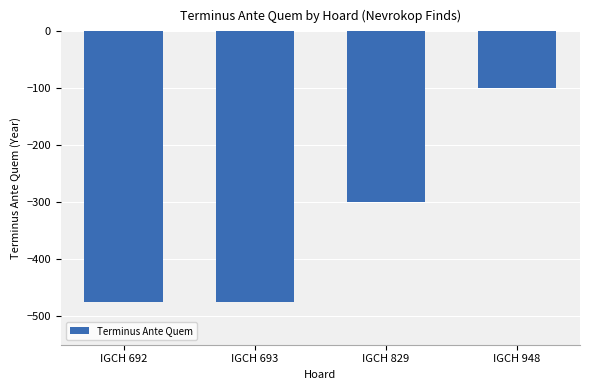

Reading right to left, extract all data points from this chart.

IGCH 948=-100	IGCH 829=-300	IGCH 693=-475	IGCH 692=-475